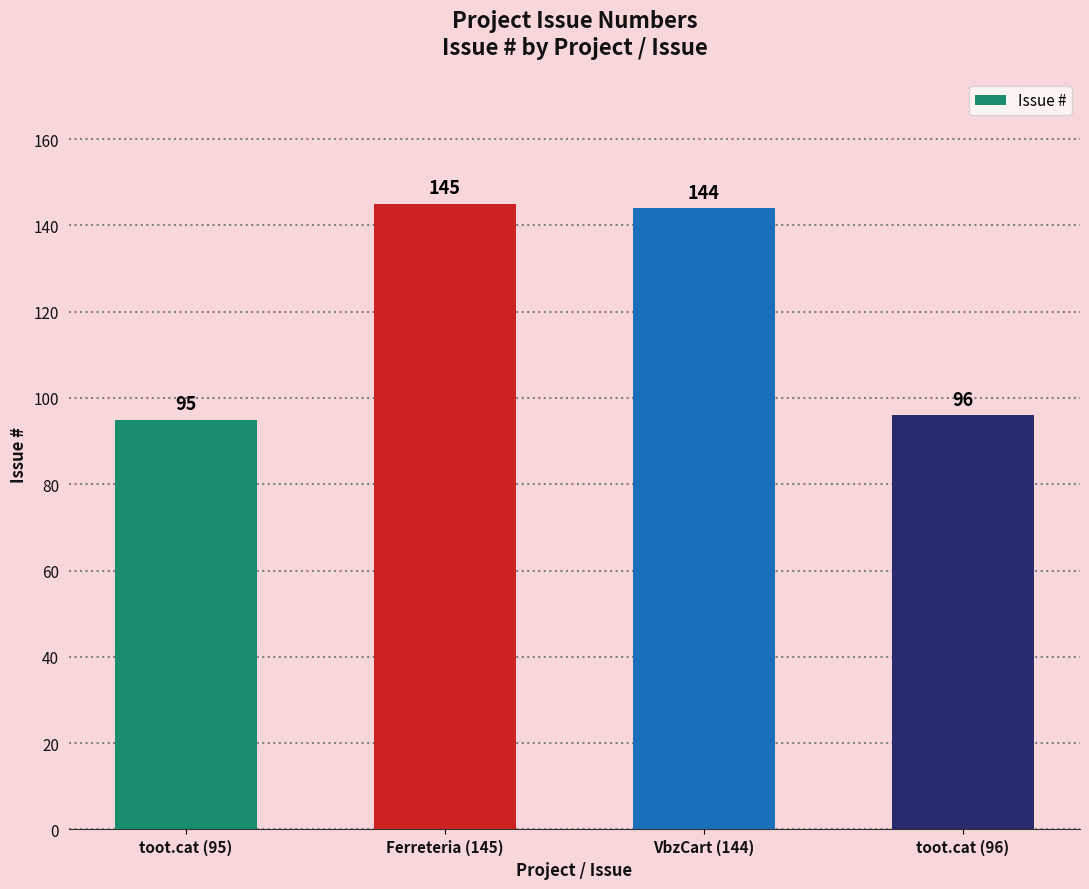

What is the sum of the values at VbzCart (144) and toot.cat (96)?

240